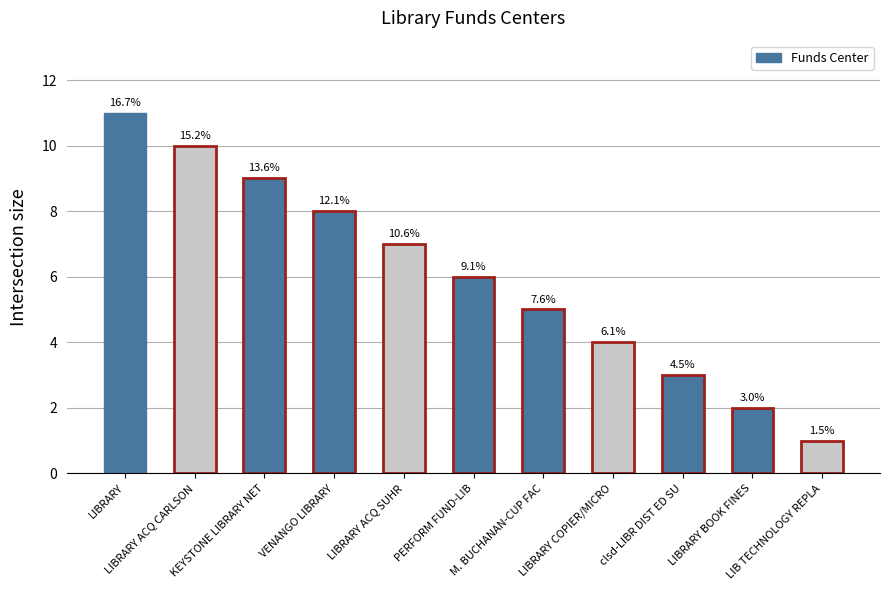

What is the smallest value displayed?

1